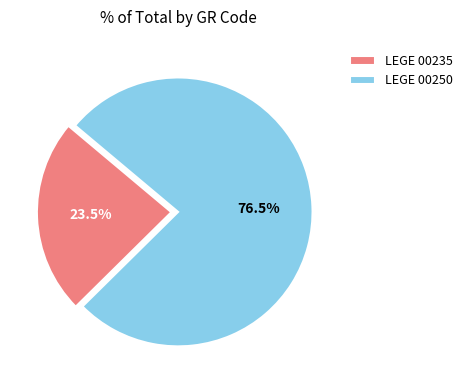

What is the smallest slice in the pie chart?

LEGE 00235